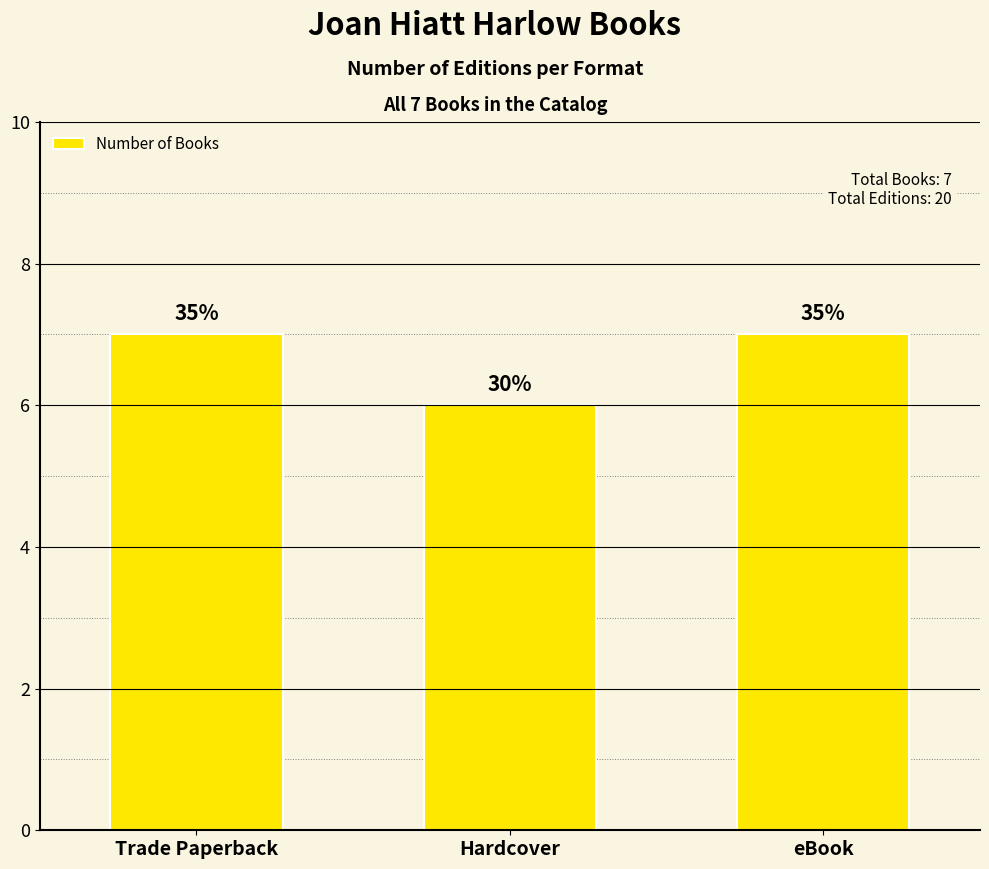

Is it true that the value at Trade Paperback is 7?

True